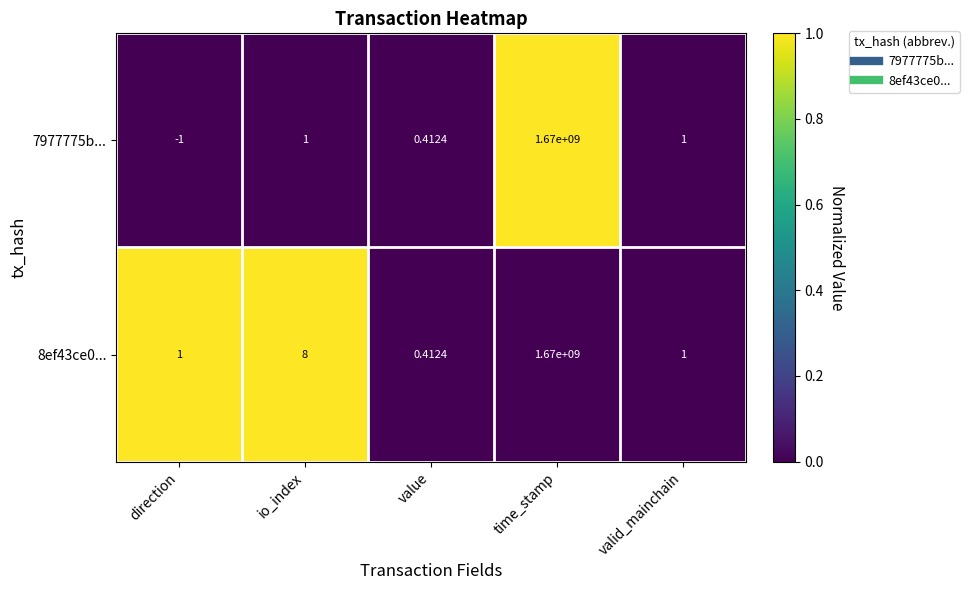

At which category is the sum across all series the highest?

time_stamp